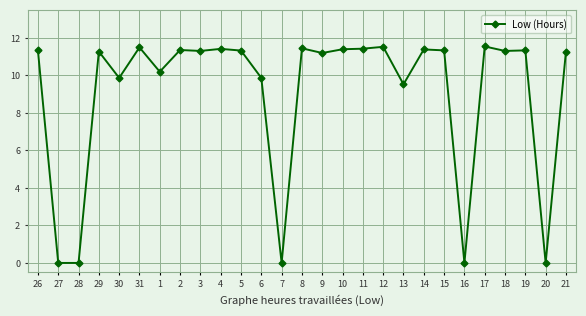

True or false: the data has more than 1 interior local peaks.

True